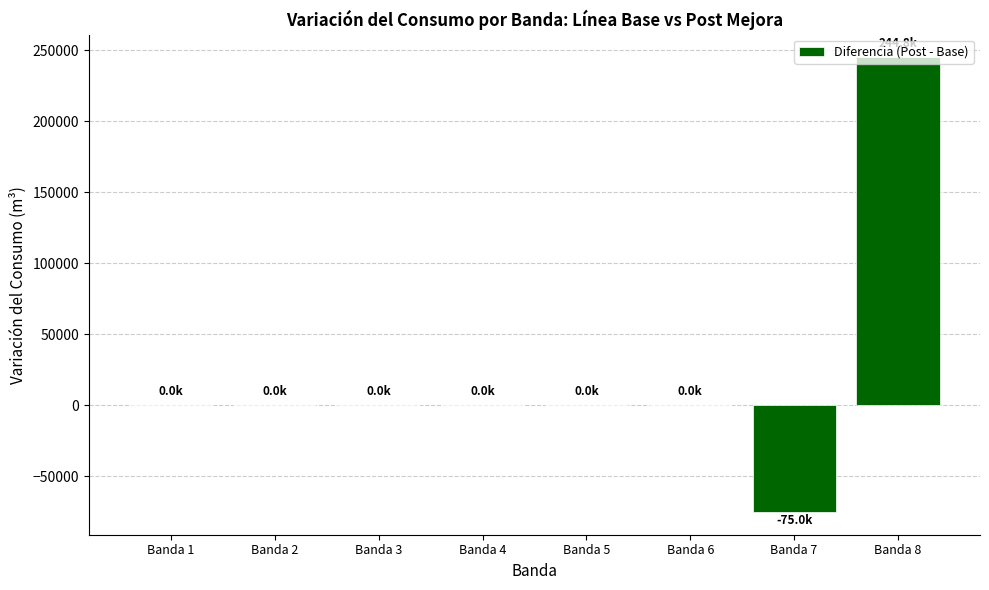

Count the number of data series in this chart.

1